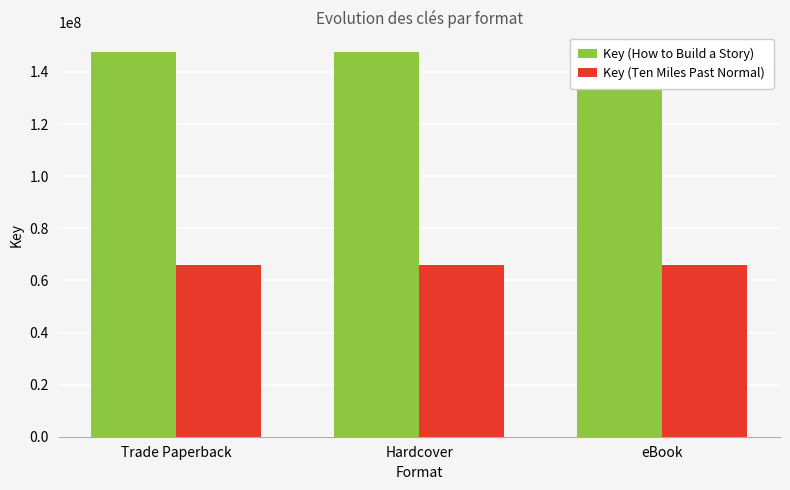

True or false: Key (Ten Miles Past Normal) has a value of 65942651 at Hardcover.

True